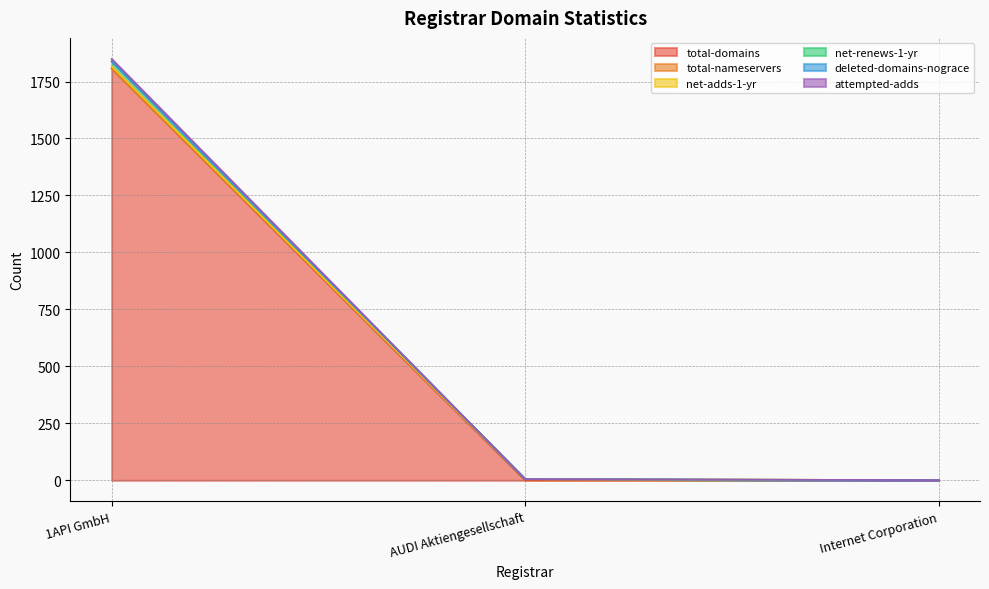

What is the minimum value shown in the chart?

1